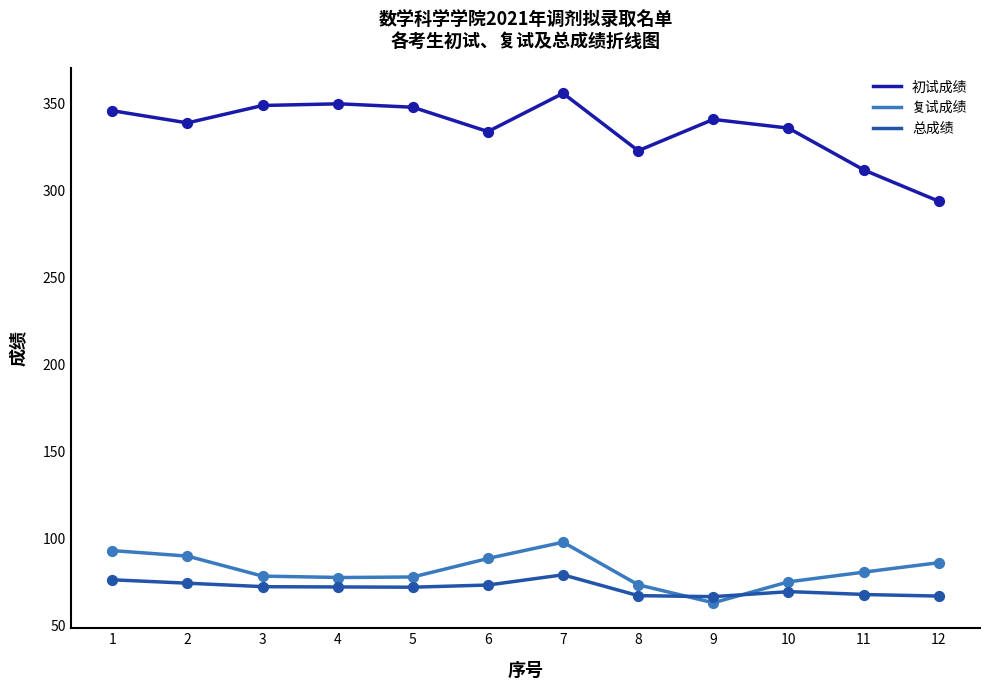

Which series reaches the maximum Y coordinate?

初试成绩